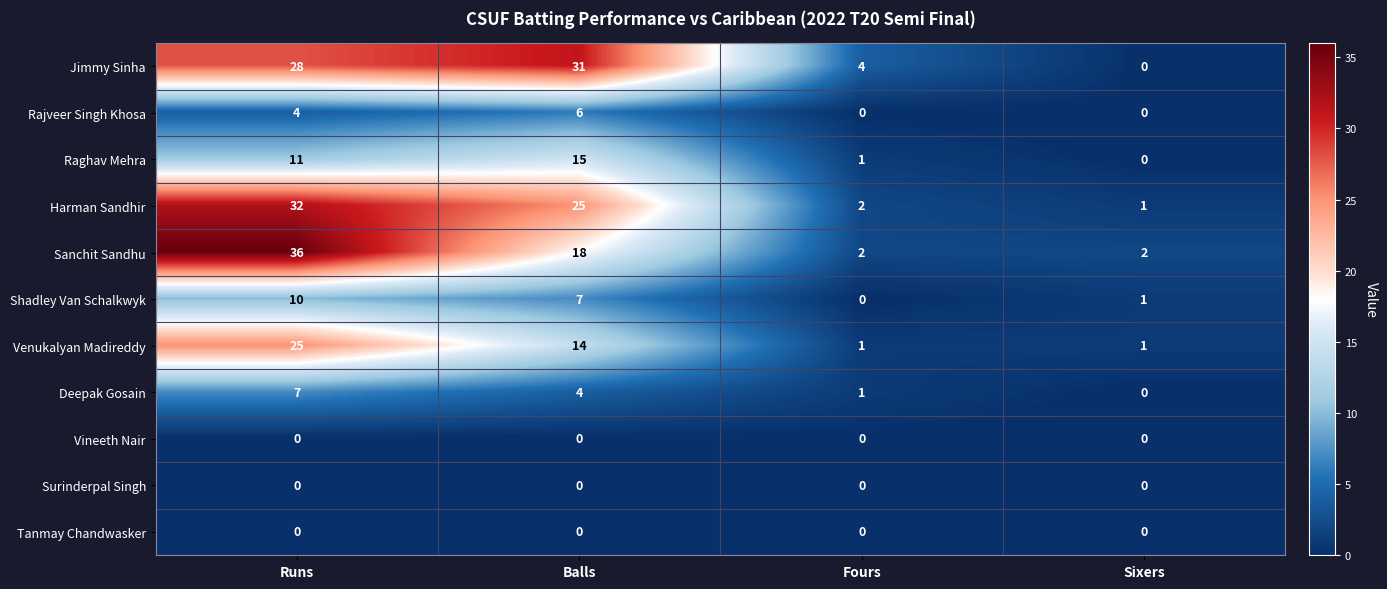

Which series has the widest spread of values?

Sanchit Sandhu